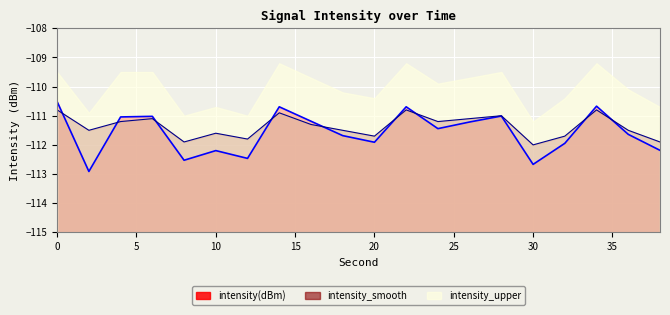

Between 10 and 16, which series saw the biggest shift?

intensity(dBm)